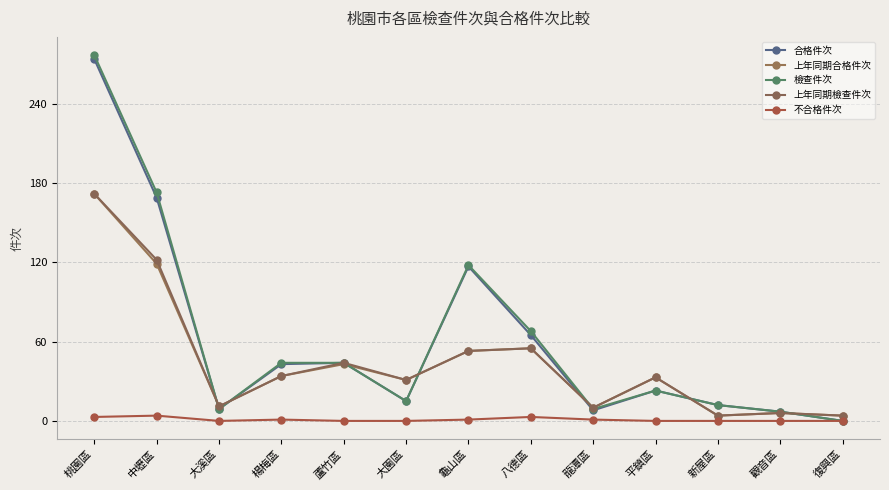

Where is 合格件次 nearest to the value 137?

龜山區